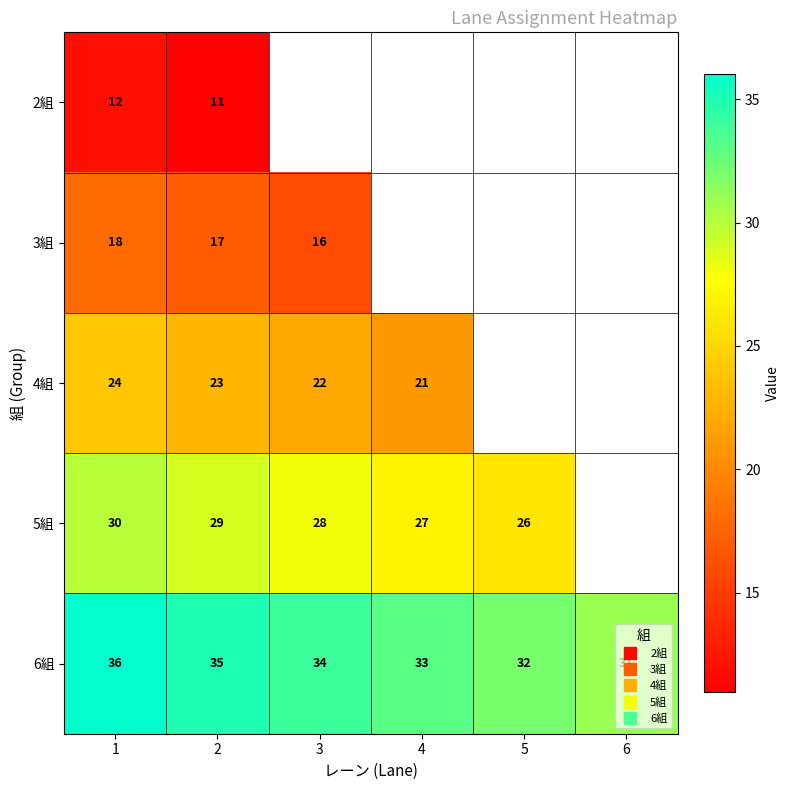

What is the average value of the 6組 series?

33.5